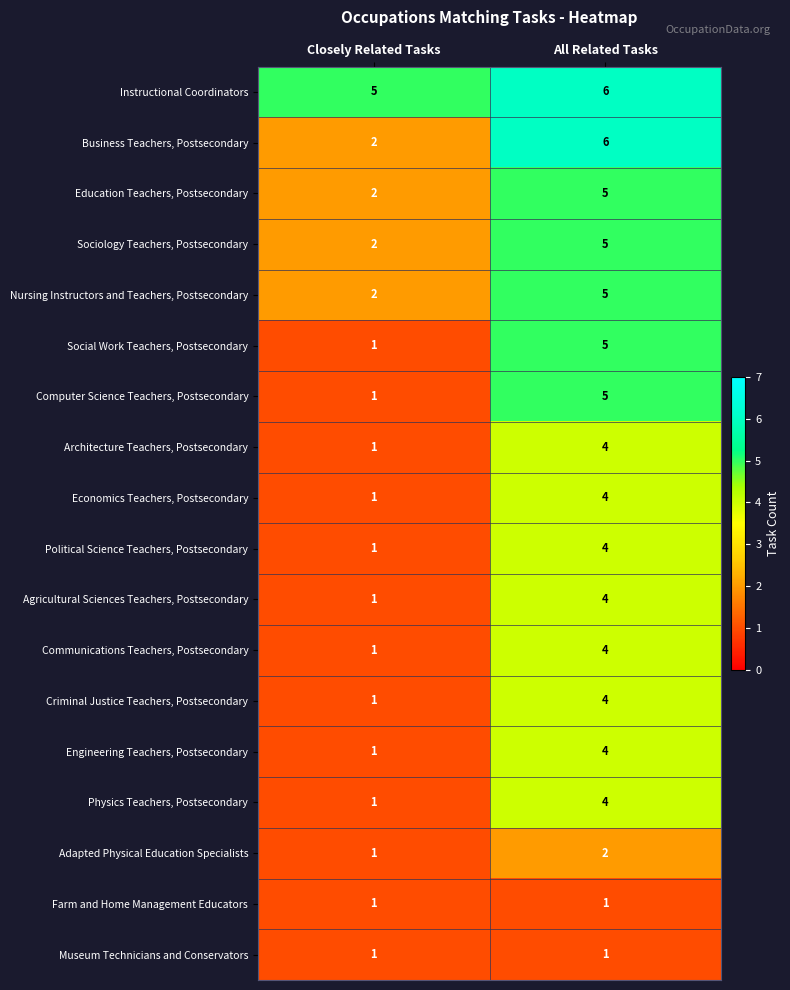

What is the sum of all Business Teachers, Postsecondary values?

8